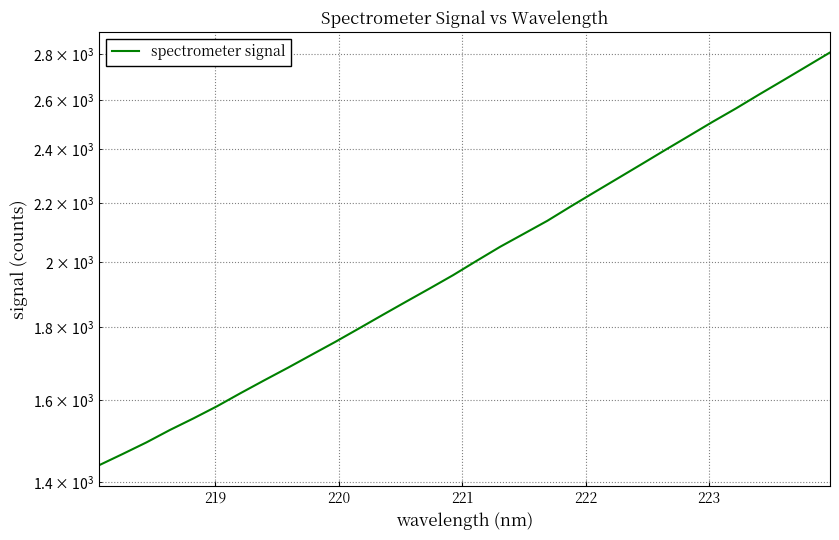

How many categories are shown in the chart?

32